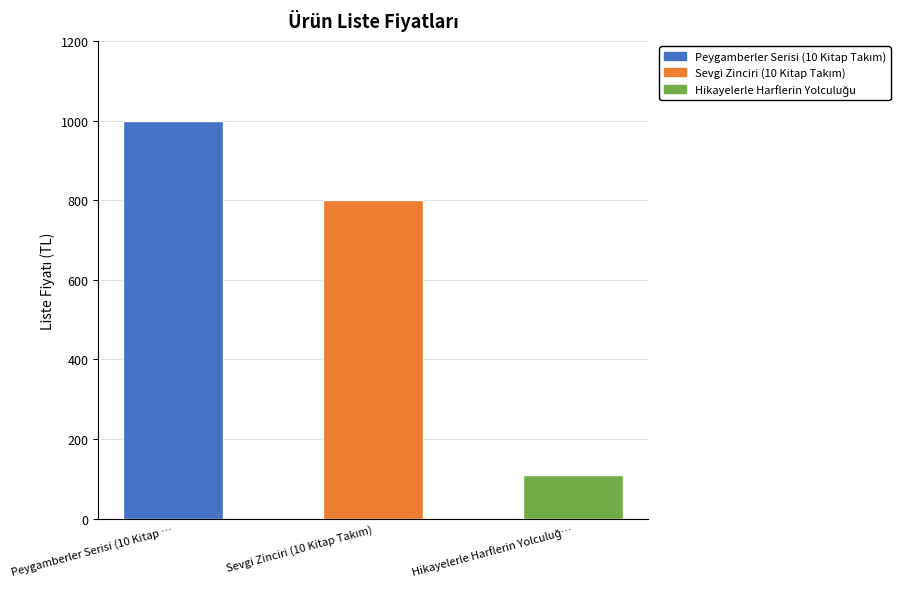

How many series are shown in this chart?

1